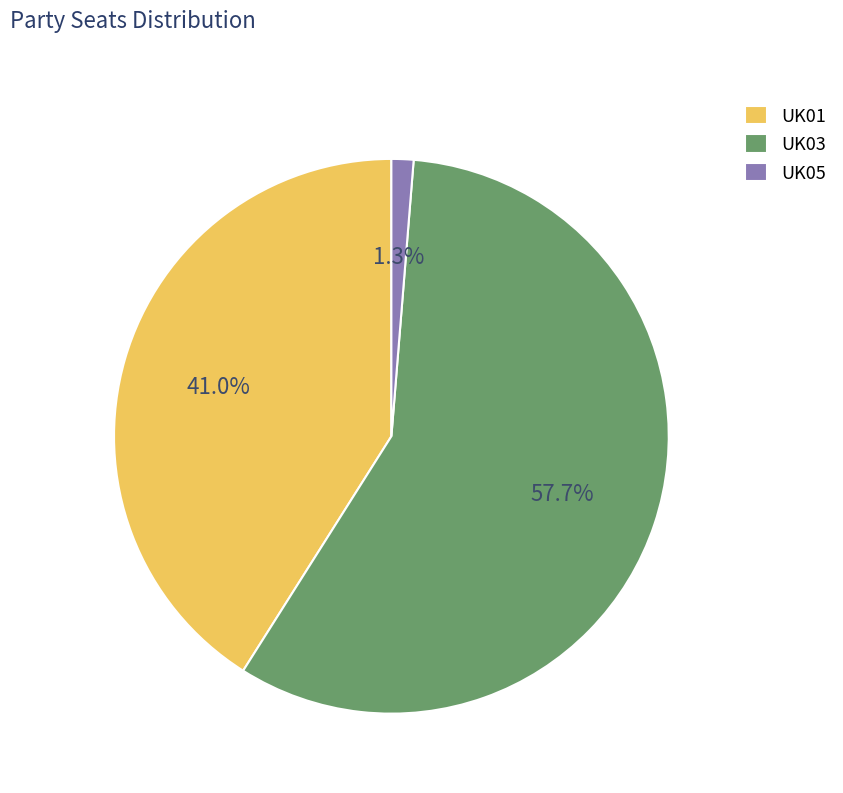

Count the number of slices in the pie.

3